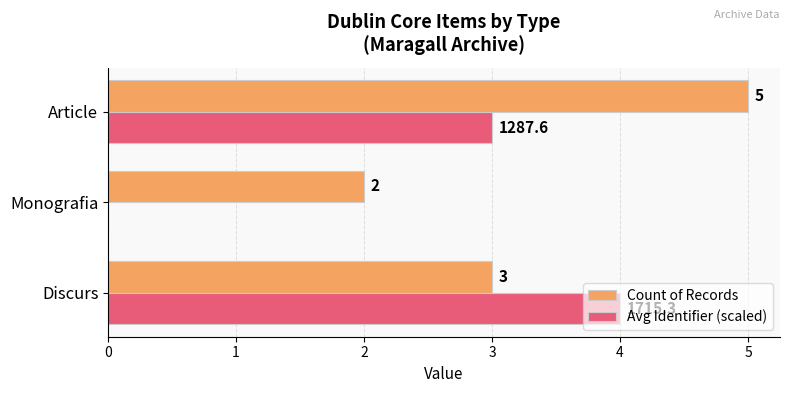

How many data points in Avg Identifier (scaled) are above 3?

2